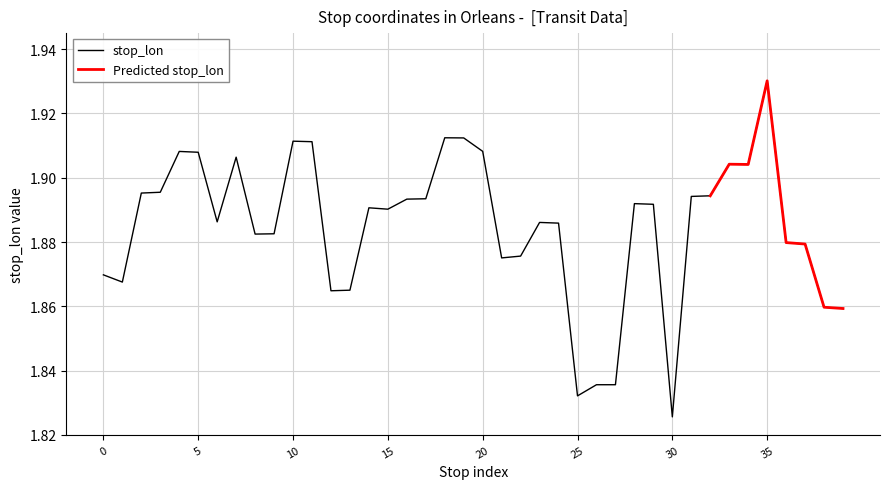

Which category has the highest value in the stop_lon series?

35